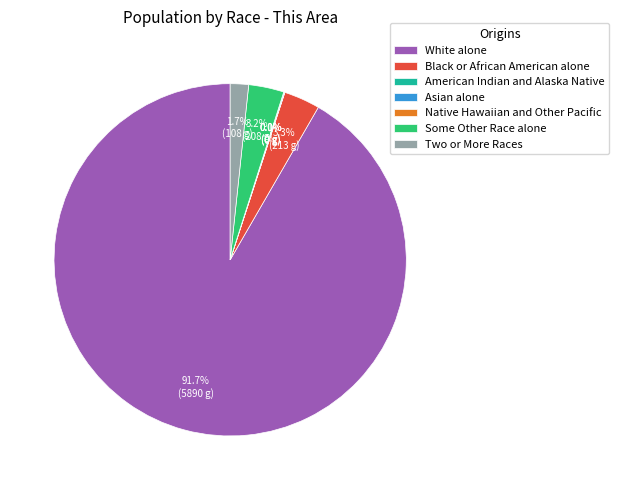

To the nearest percent, what percentage of the pie is White alone?

92%